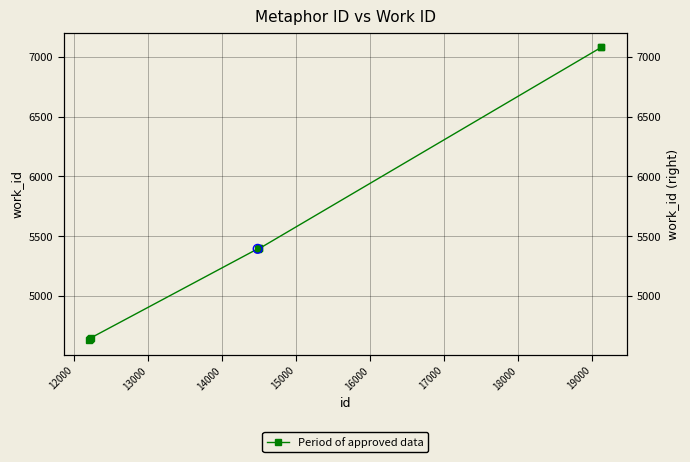

Approximately how many times larger is the value at 15000 compared to 19000?

0.8